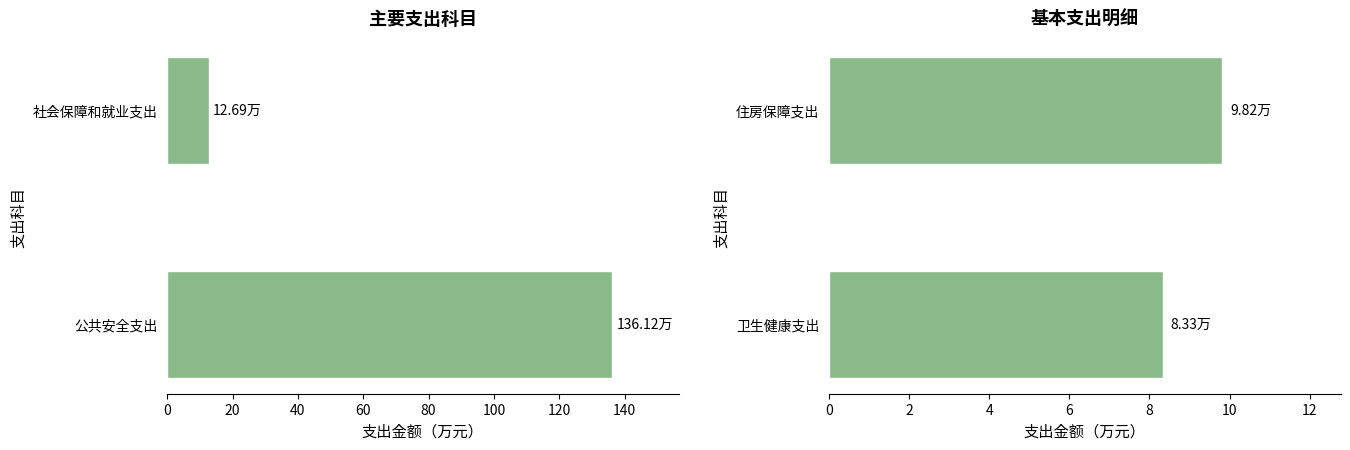

How many values are below 9?

1